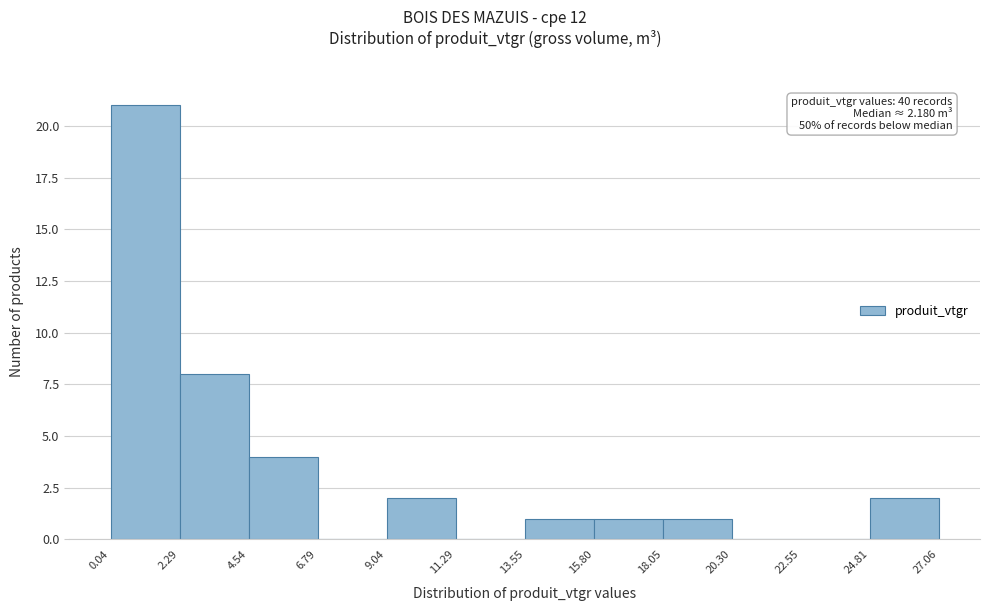

Which range on the x-axis has the tallest bar?

0.04 to 2.29